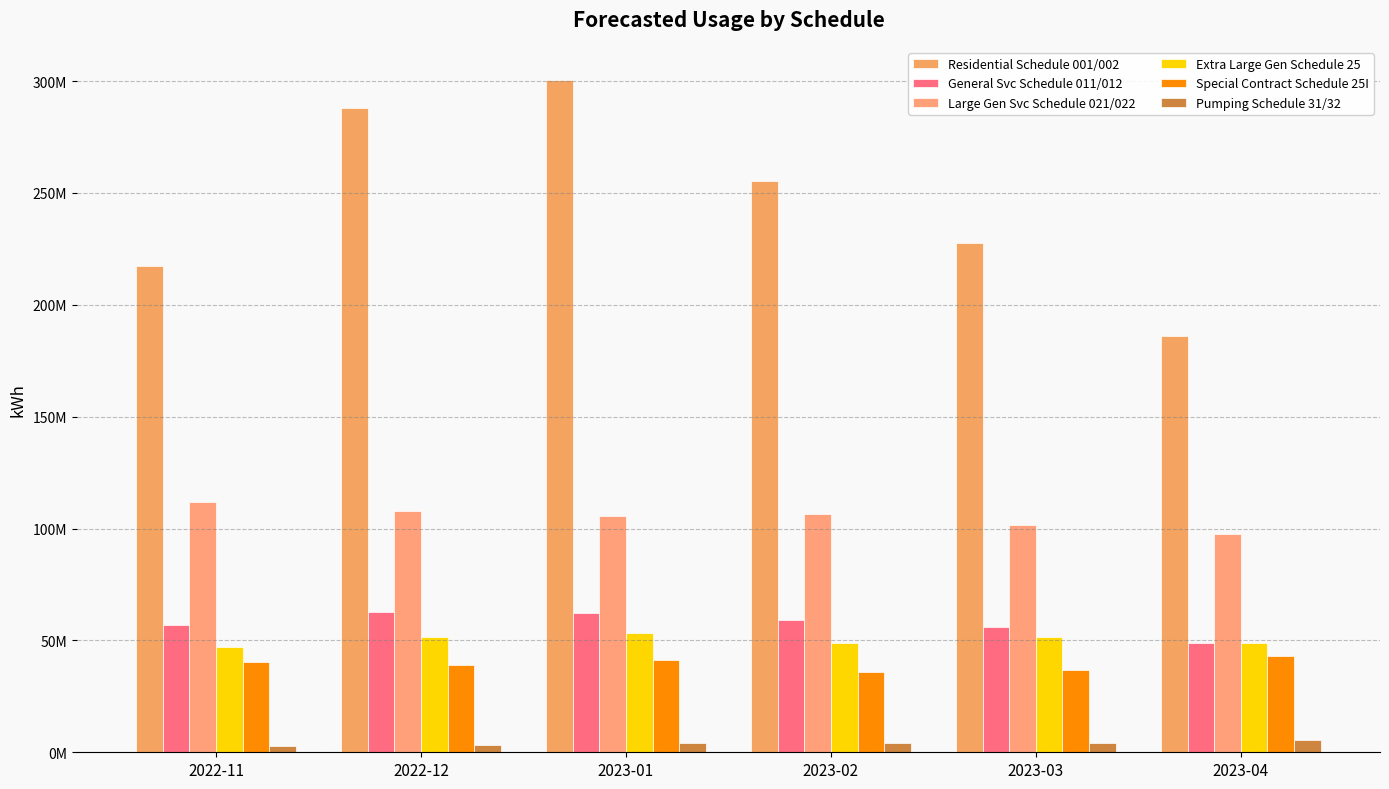

Are the bars horizontal?

No